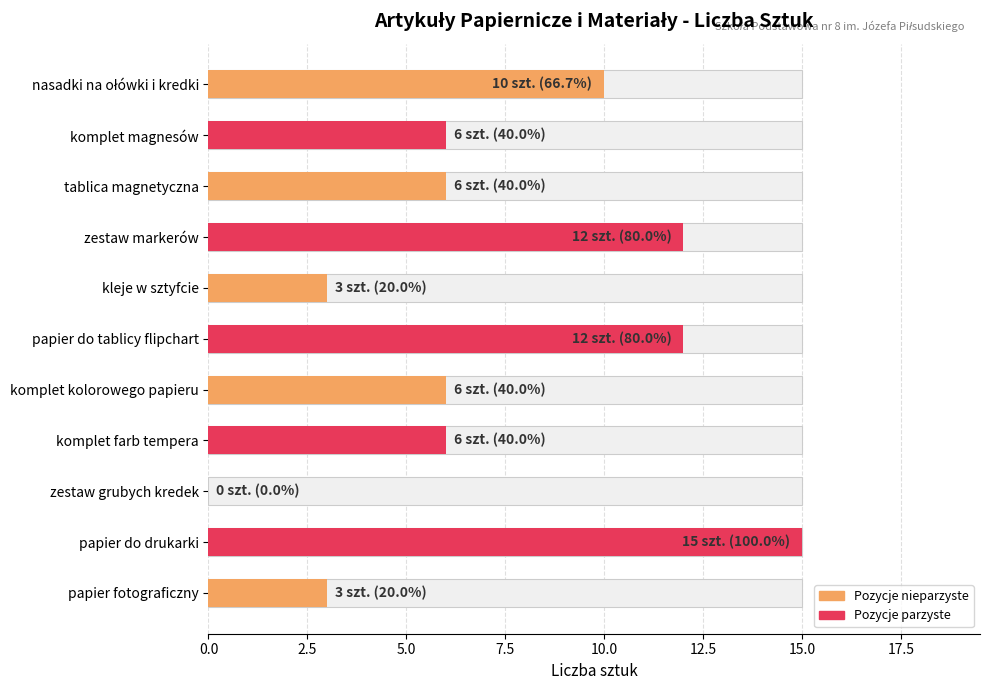

Reading right to left, transcribe all the data shown in this chart.

10	6	6	12	3	12	6	6	0	15	3